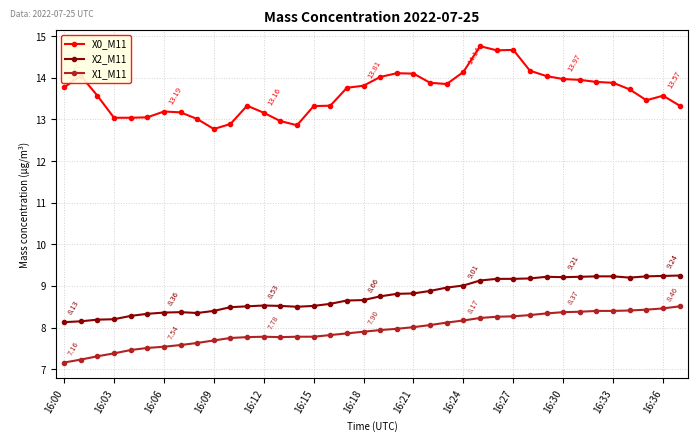

Rank the series by their maximum value, from lowest to highest.

X1_M11, X2_M11, X0_M11